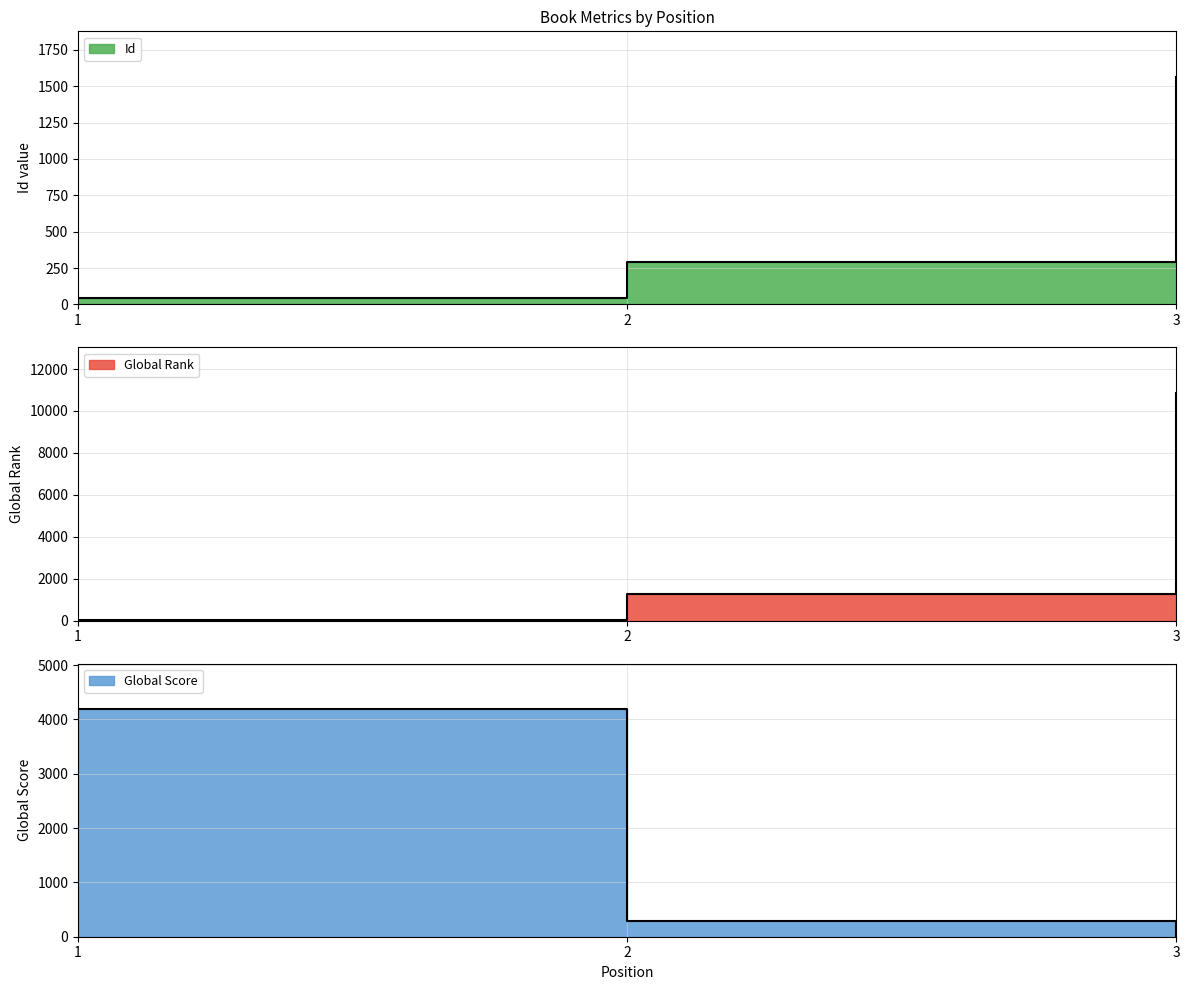

True or false: Global Rank has a value of 19025 at 3.

False